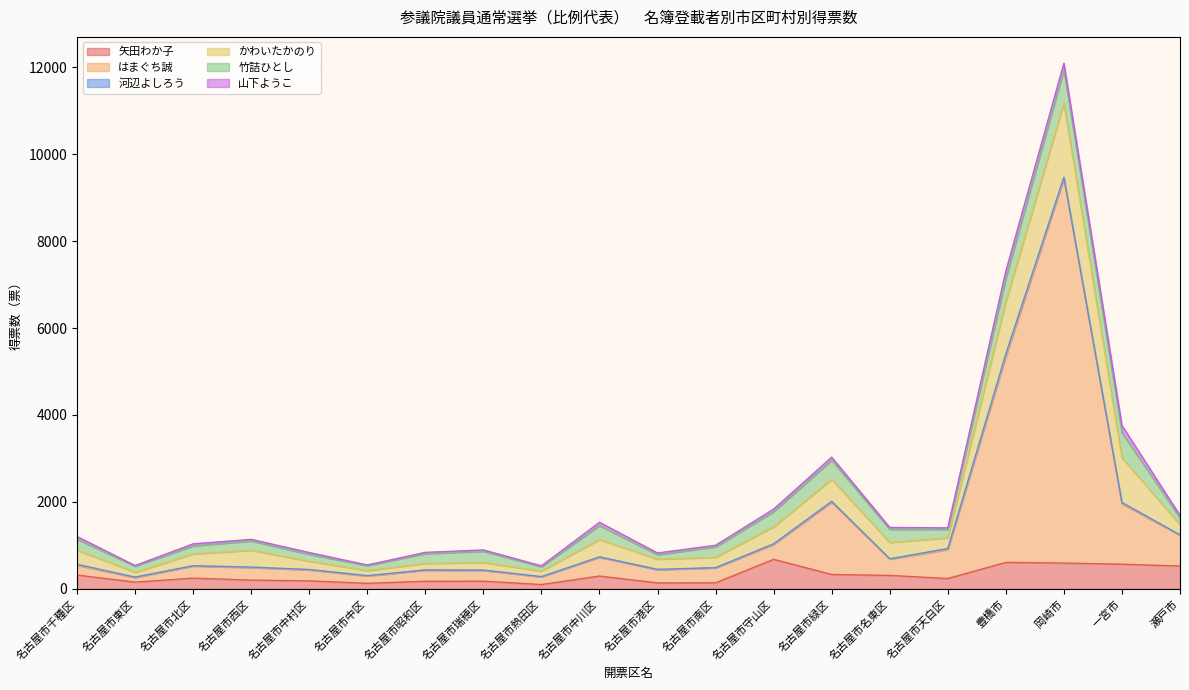

What is the difference between the second highest and minimum values in the 竹詰ひとし series?

476.0